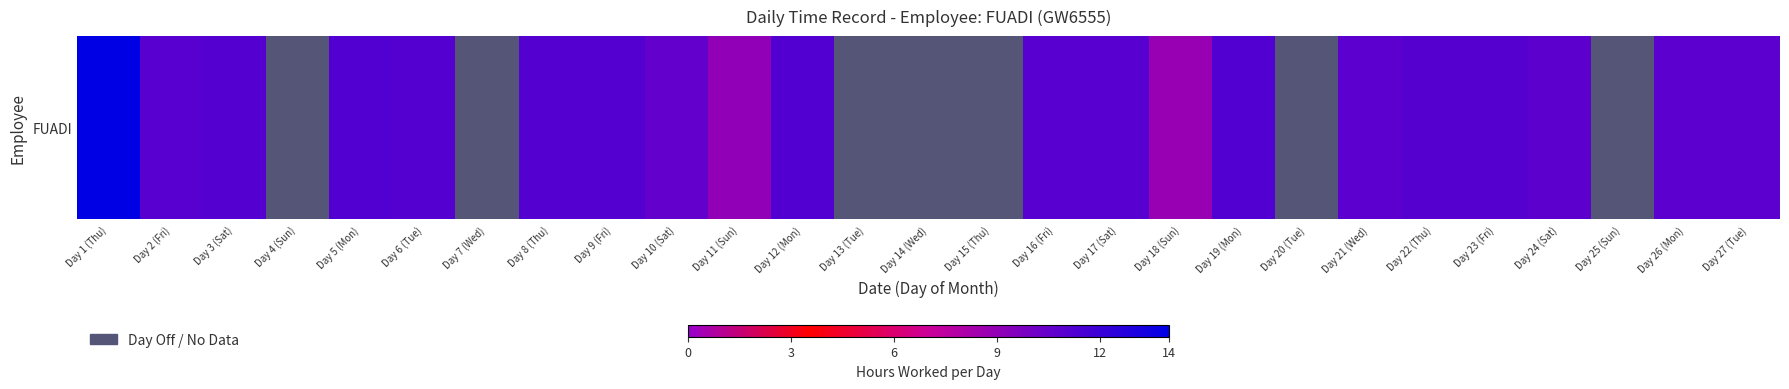

The chart shows a value of 11.2 at Day 19 (Mon). True or false?

True